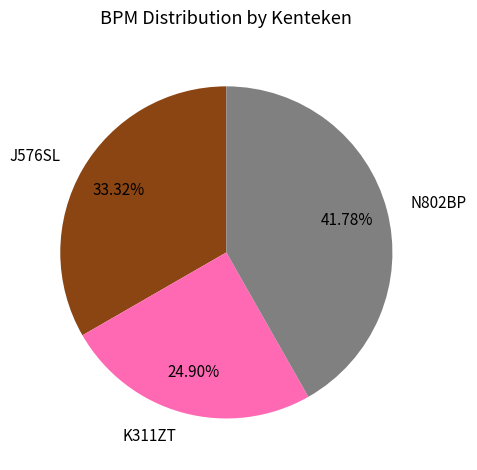

What percentage is the J576SL slice, to the nearest percent?

33%